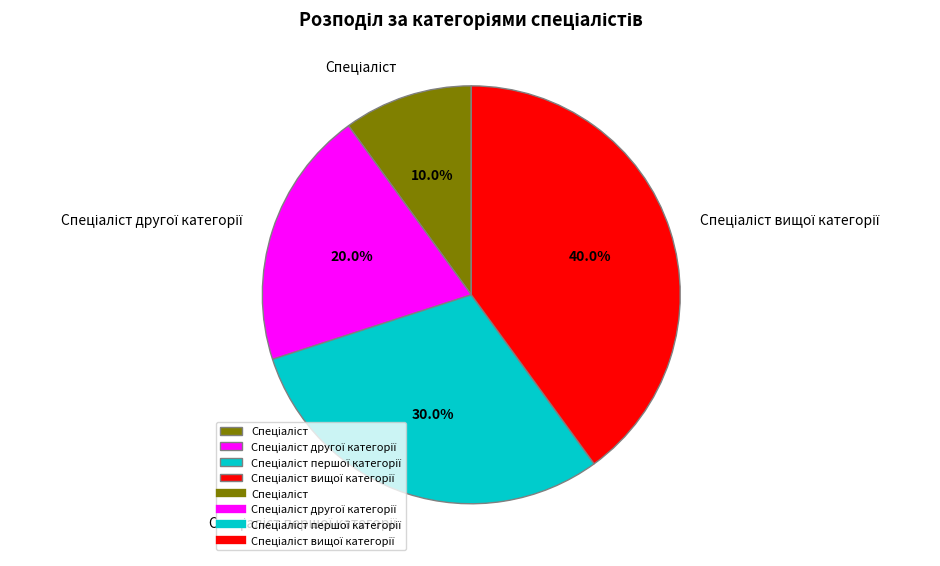

Is there a majority slice in this chart?

No